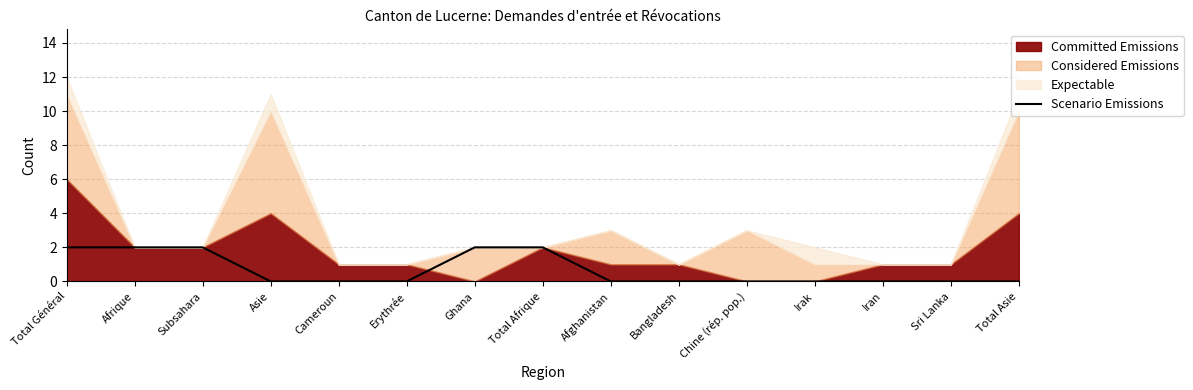

The value of Scenario Emissions at Chine (rép. pop.) is 1. True or false?

False